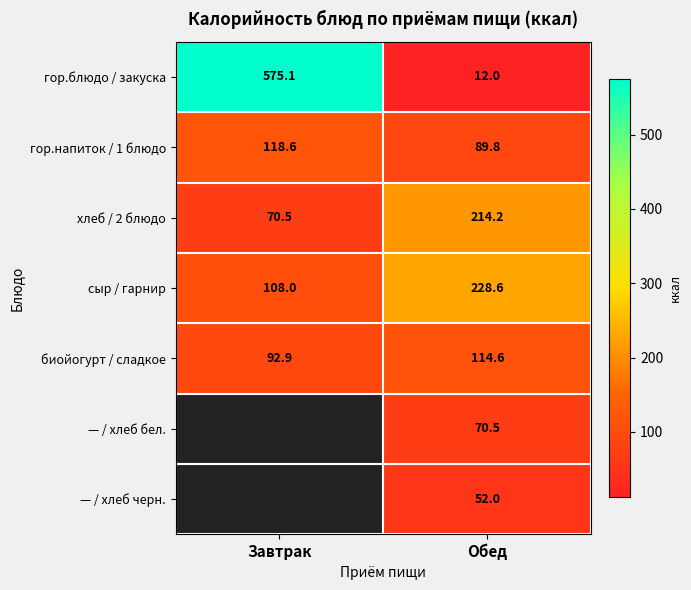

Count the number of categories in the chart.

2